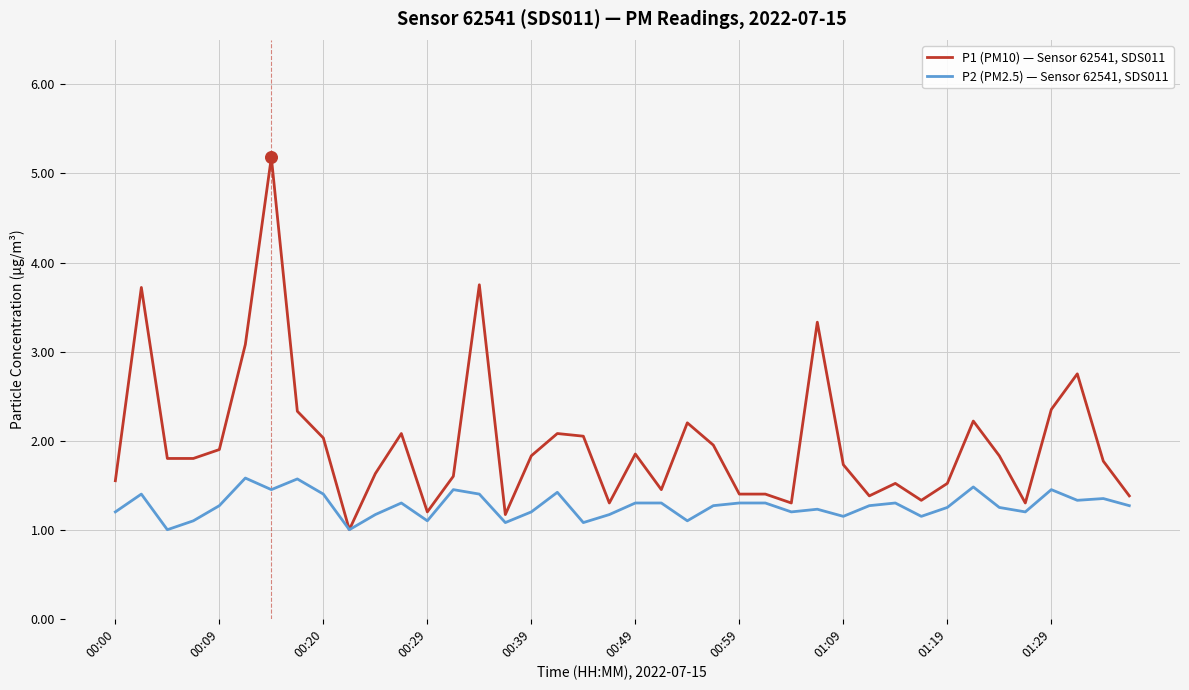

At how many categories does at least one series exceed 4?

1